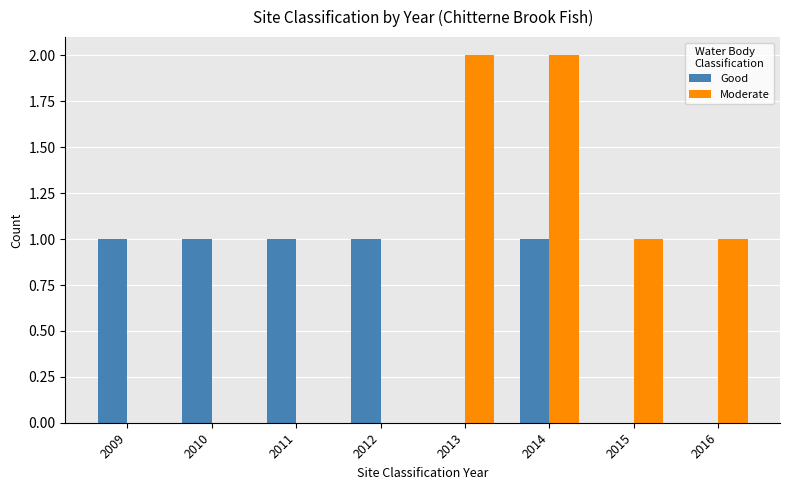

What is the sum of all Moderate values?

6